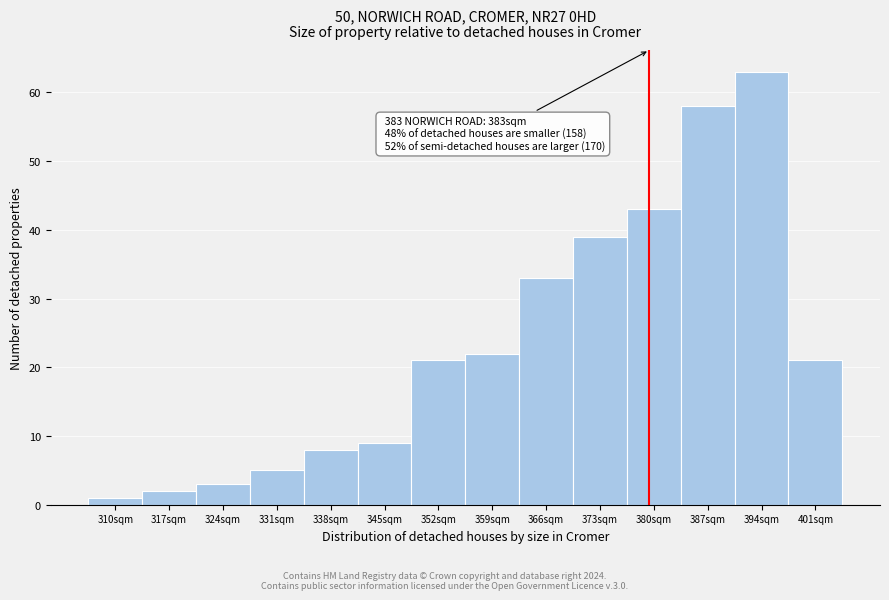

Reading right to left, list all the values displayed in this chart.

21	63	58	43	39	33	22	21	9	8	5	3	2	1